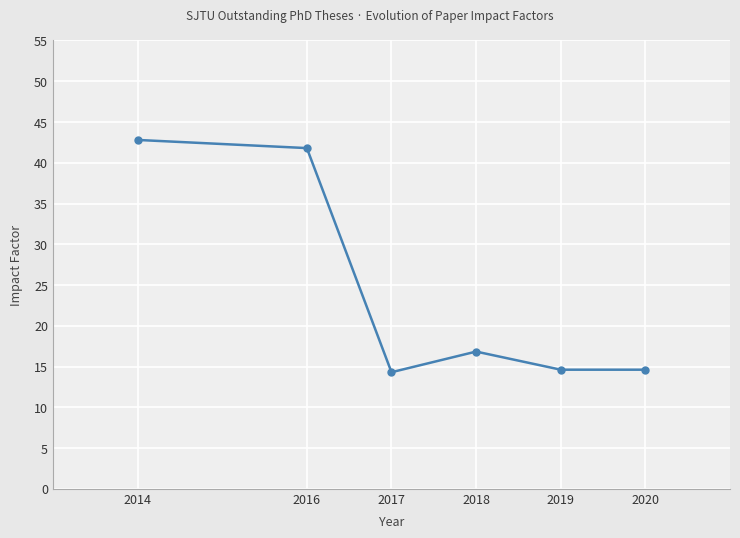

Reading right to left, list all the values displayed in this chart.

14.6	14.6	16.8	14.3	41.8	42.8